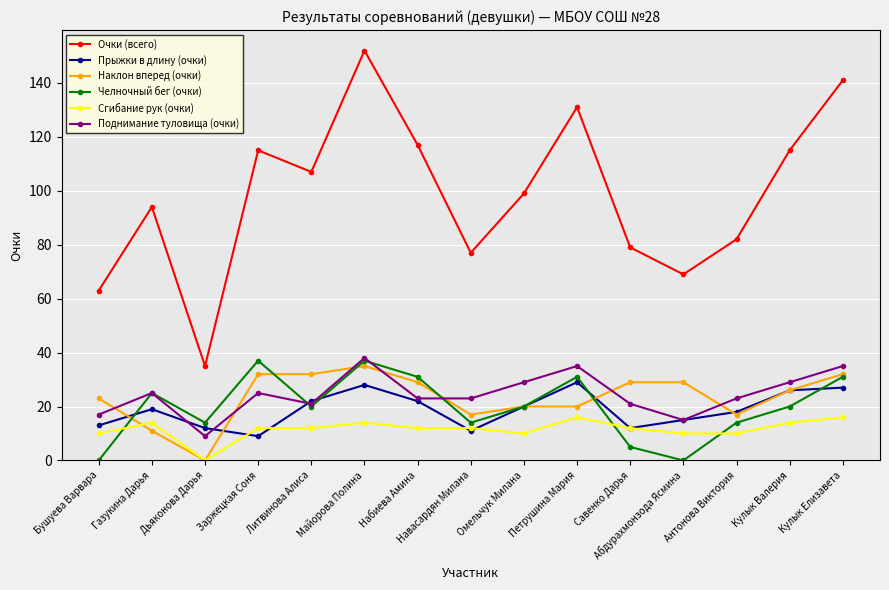

Reading right to left, extract all data points from this chart.

Очки (всего): Кулык Елизавета=141	Кулык Валерия=115	Антонова Виктория=82	Абдурахмонзода Ясмина=69	Савенко Дарья=79	Петрушина Мария=131	Омельчук Милана=99	Навасардян Милана=77	Набиева Амина=117	Майорова Полина=152	Литвинова Алиса=107	Заржецкая Соня=115	Дьяконова Дарья=35	Газукина Дарья=94	Бушуева Варвара=63
Прыжки в длину (очки): Кулык Елизавета=27	Кулык Валерия=26	Антонова Виктория=18	Абдурахмонзода Ясмина=15	Савенко Дарья=12	Петрушина Мария=29	Омельчук Милана=20	Навасардян Милана=11	Набиева Амина=22	Майорова Полина=28	Литвинова Алиса=22	Заржецкая Соня=9	Дьяконова Дарья=12	Газукина Дарья=19	Бушуева Варвара=13
Наклон вперед (очки): Кулык Елизавета=32	Кулык Валерия=26	Антонова Виктория=17	Абдурахмонзода Ясмина=29	Савенко Дарья=29	Петрушина Мария=20	Омельчук Милана=20	Навасардян Милана=17	Набиева Амина=29	Майорова Полина=35	Литвинова Алиса=32	Заржецкая Соня=32	Дьяконова Дарья=0	Газукина Дарья=11	Бушуева Варвара=23
Челночный бег (очки): Кулык Елизавета=31	Кулык Валерия=20	Антонова Виктория=14	Абдурахмонзода Ясмина=0	Савенко Дарья=5	Петрушина Мария=31	Омельчук Милана=20	Навасардян Милана=14	Набиева Амина=31	Майорова Полина=37	Литвинова Алиса=20	Заржецкая Соня=37	Дьяконова Дарья=14	Газукина Дарья=25	Бушуева Варвара=0
Сгибание рук (очки): Кулык Елизавета=16	Кулык Валерия=14	Антонова Виктория=10	Абдурахмонзода Ясмина=10	Савенко Дарья=12	Петрушина Мария=16	Омельчук Милана=10	Навасардян Милана=12	Набиева Амина=12	Майорова Полина=14	Литвинова Алиса=12	Заржецкая Соня=12	Дьяконова Дарья=0	Газукина Дарья=14	Бушуева Варвара=10
Поднимание туловища (очки): Кулык Елизавета=35	Кулык Валерия=29	Антонова Виктория=23	Абдурахмонзода Ясмина=15	Савенко Дарья=21	Петрушина Мария=35	Омельчук Милана=29	Навасардян Милана=23	Набиева Амина=23	Майорова Полина=38	Литвинова Алиса=21	Заржецкая Соня=25	Дьяконова Дарья=9	Газукина Дарья=25	Бушуева Варвара=17